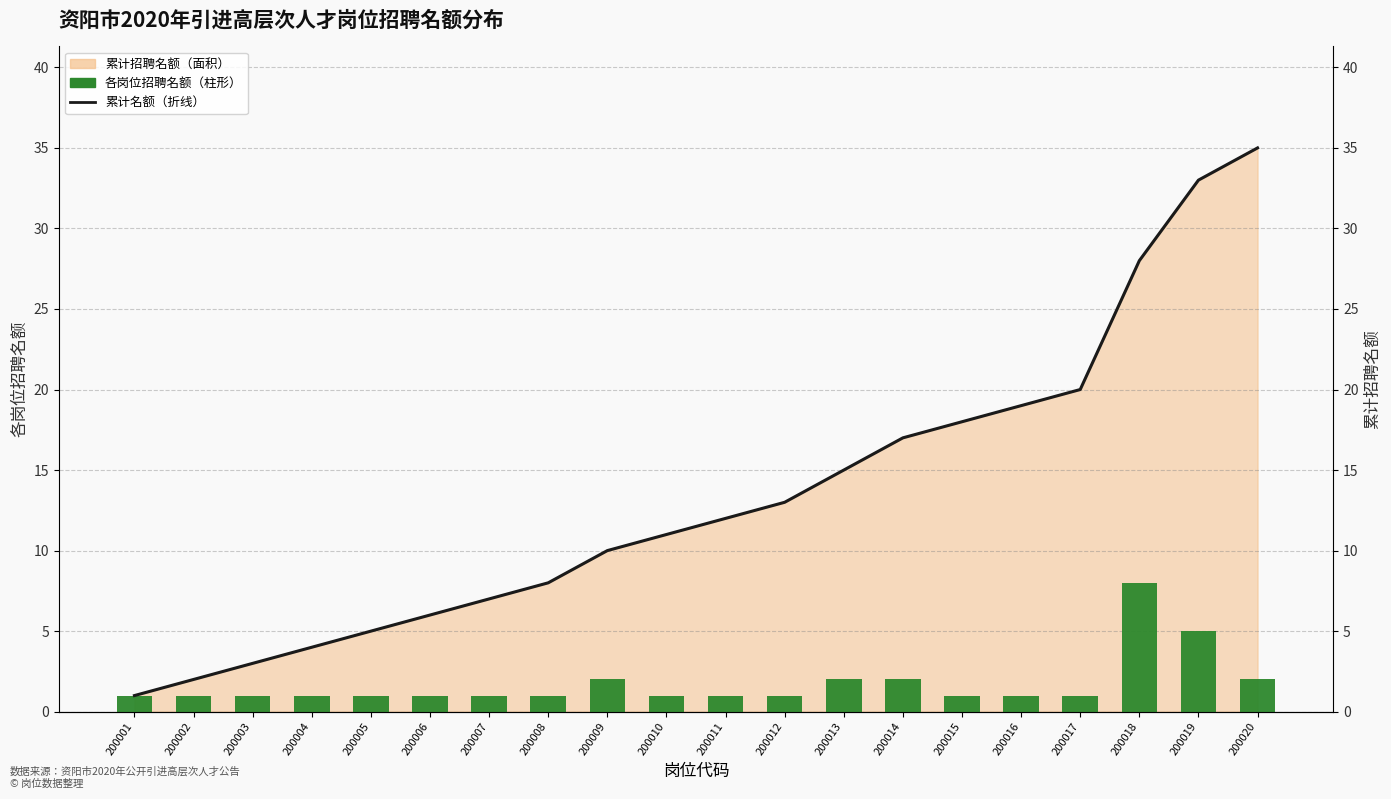

What is the value of the 累计名额（折线） bar at the 12th from the left?

13